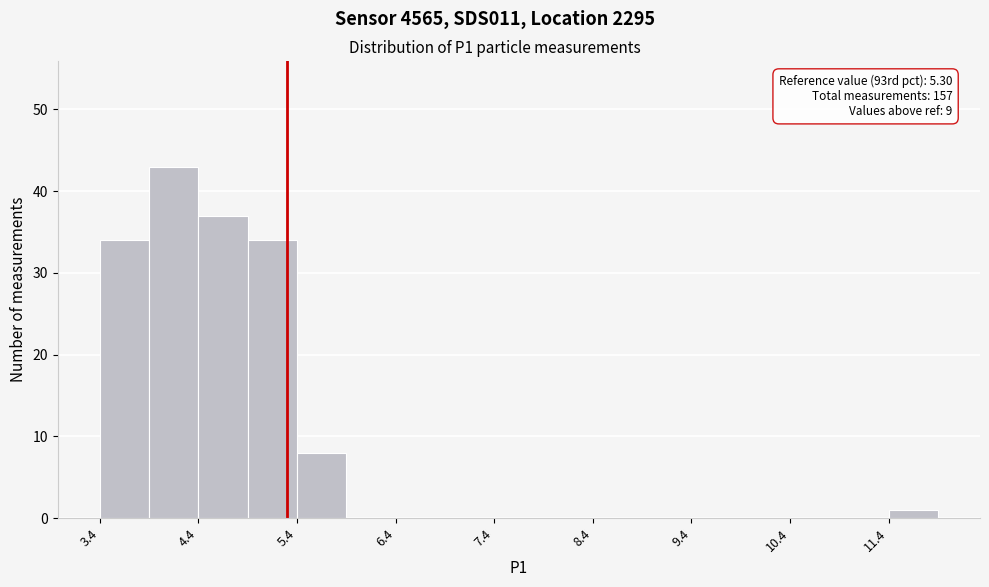

Over which range of the x-axis is the bar tallest?

3.9 to 4.4